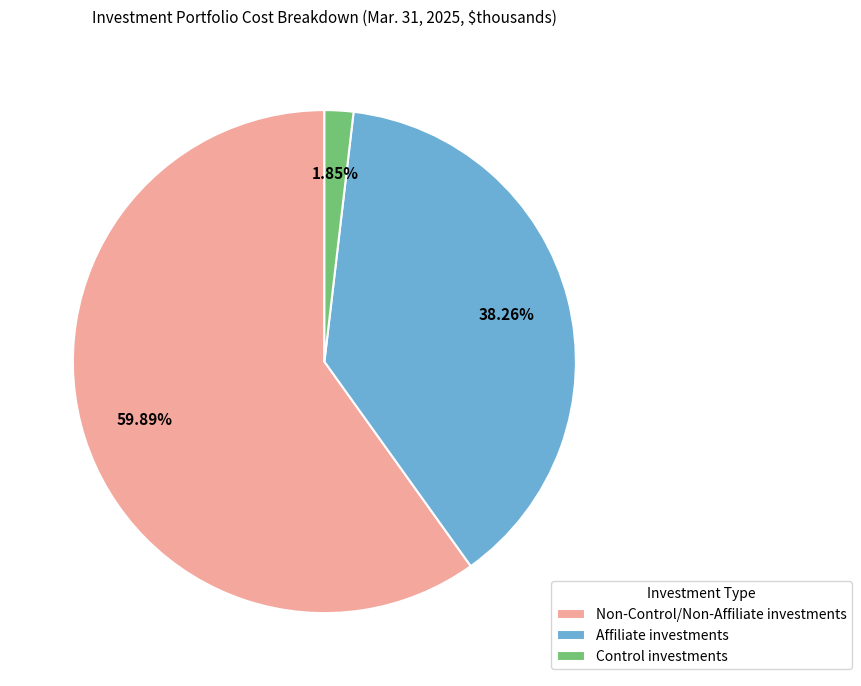

Which has a higher value, Control investments or Affiliate investments?

Affiliate investments